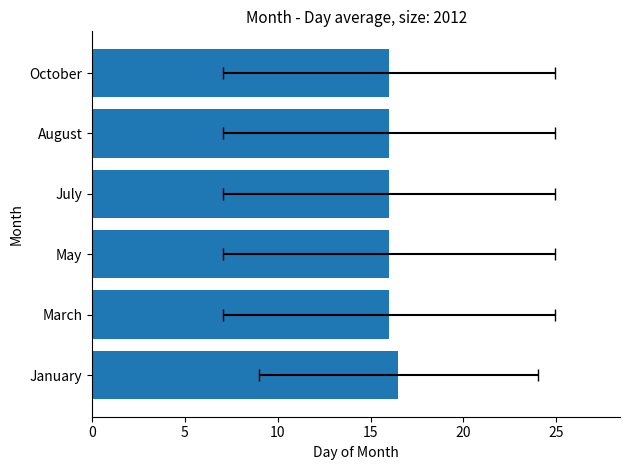

Approximately how many times larger is the value at March compared to July?

1.0